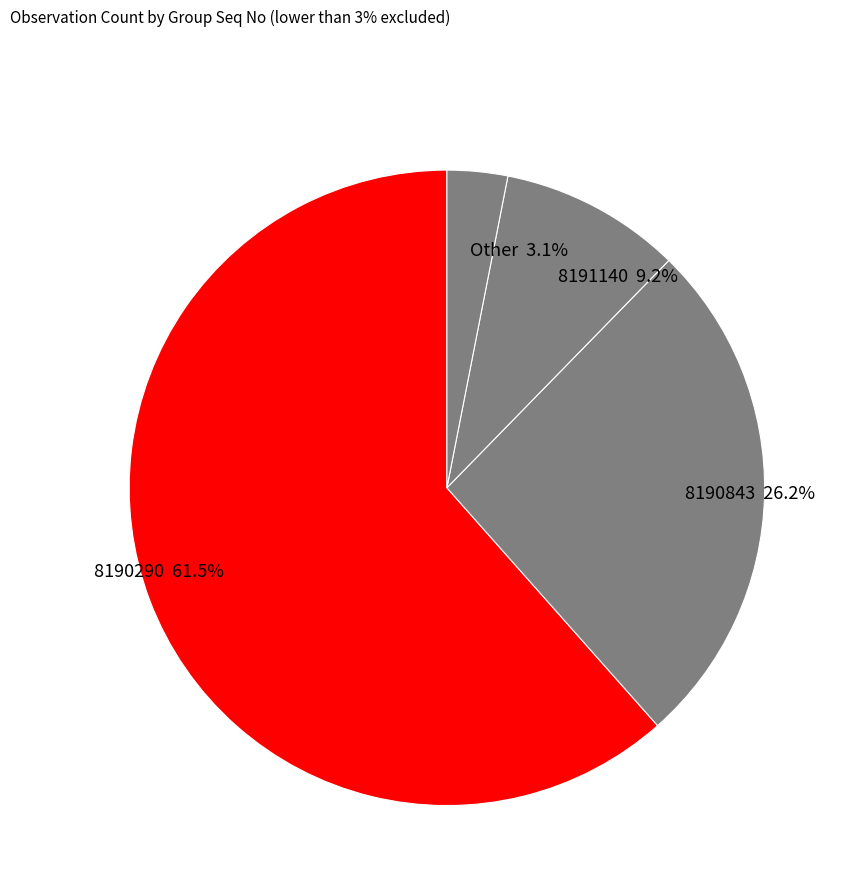

Between 8190843 26.2% and 8190290 61.5%, which is larger?

8190290 61.5%